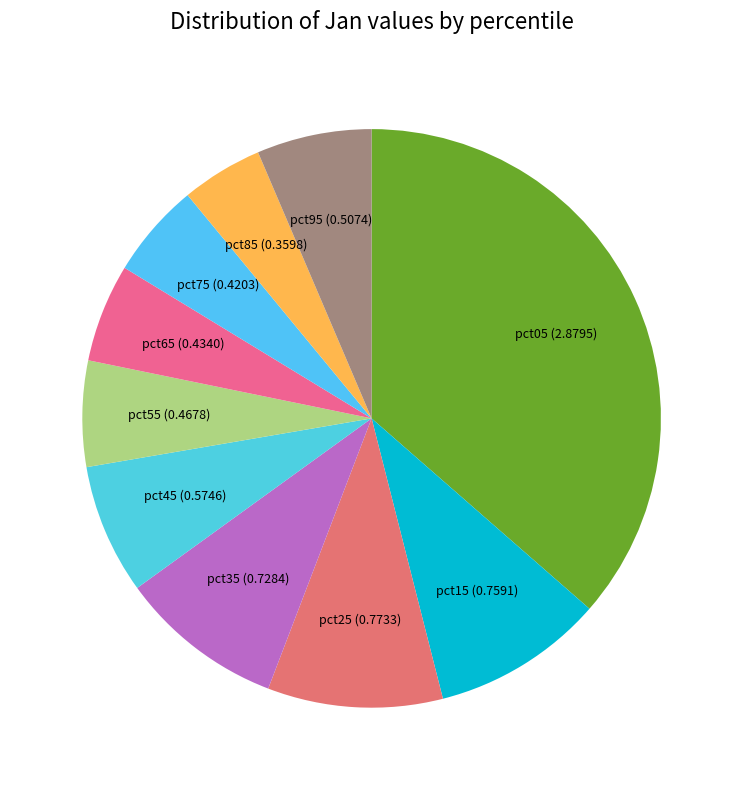

How many segments does this pie chart have?

10